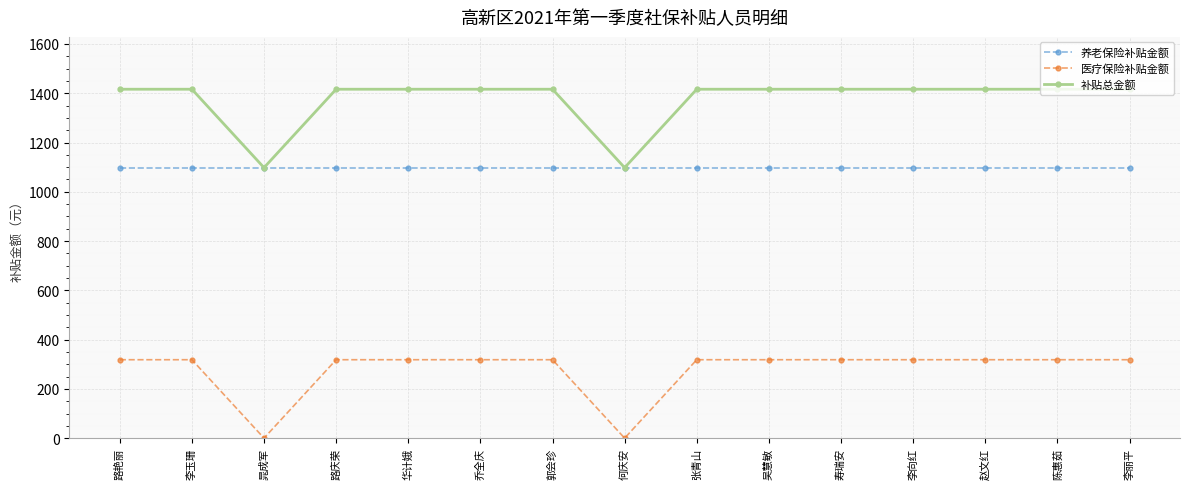

What is the total value across all series at 晁成军?

2196.0